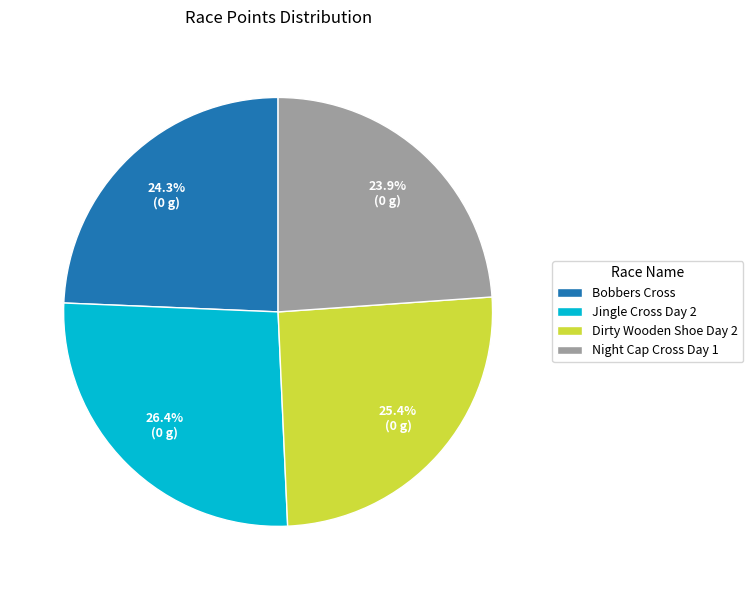

True or false: Night Cap Cross Day 1 accounts for 24% of the total.

True